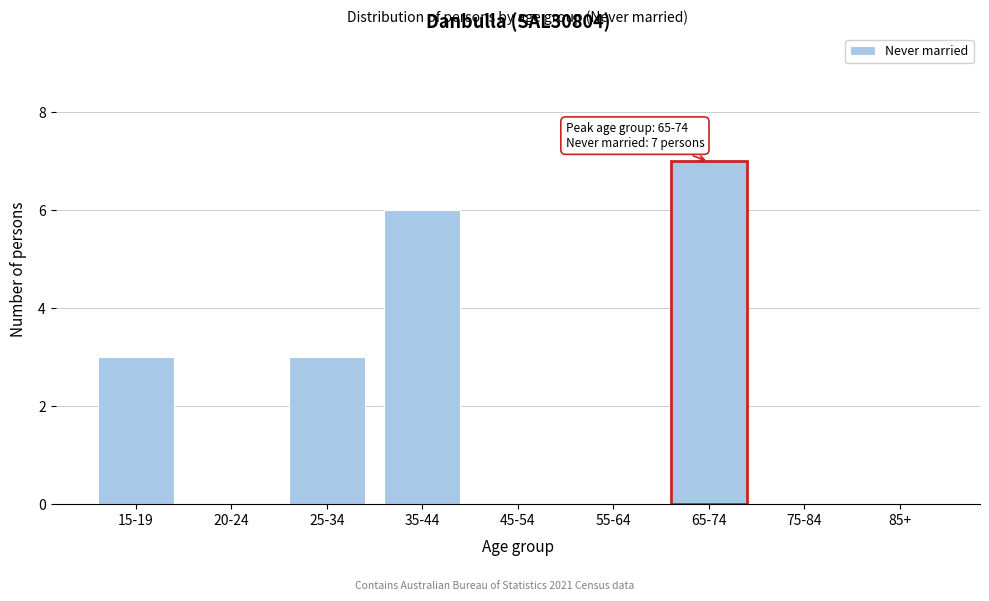

Reading left to right, what are all the values shown in this chart?

15-19=3	20-24=0	25-34=3	35-44=6	45-54=0	55-64=0	65-74=7	75-84=0	85+=0